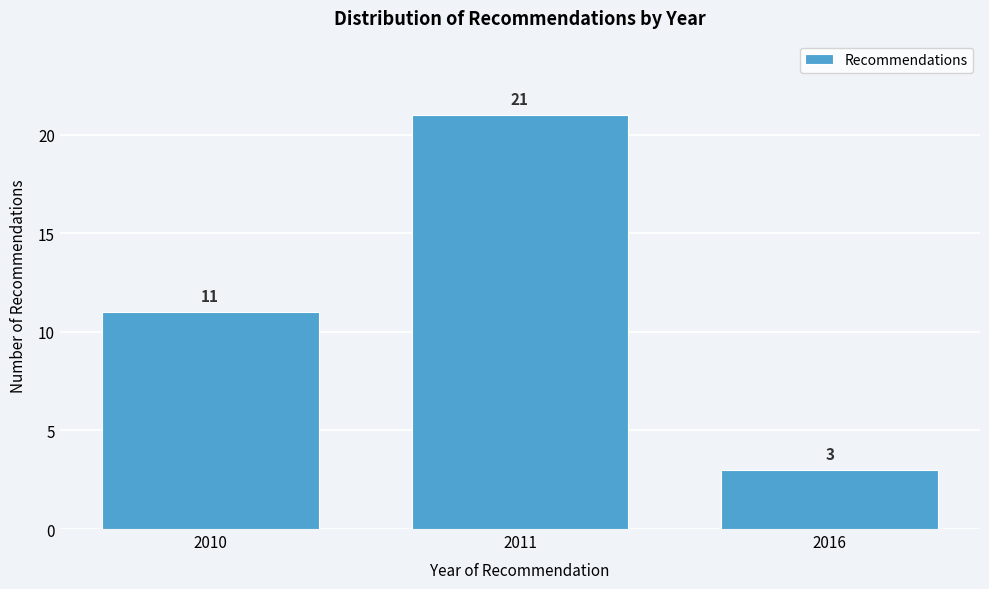

Reading left to right, list all the values displayed in this chart.

11	21	3